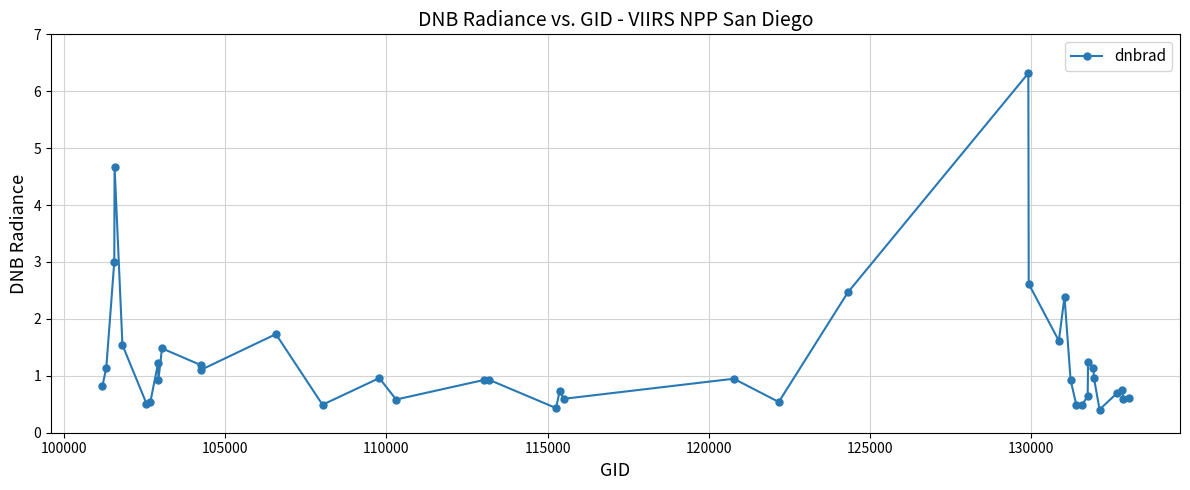

How many points are higher than both their immediate neighbors (excluding endpoints)?

12